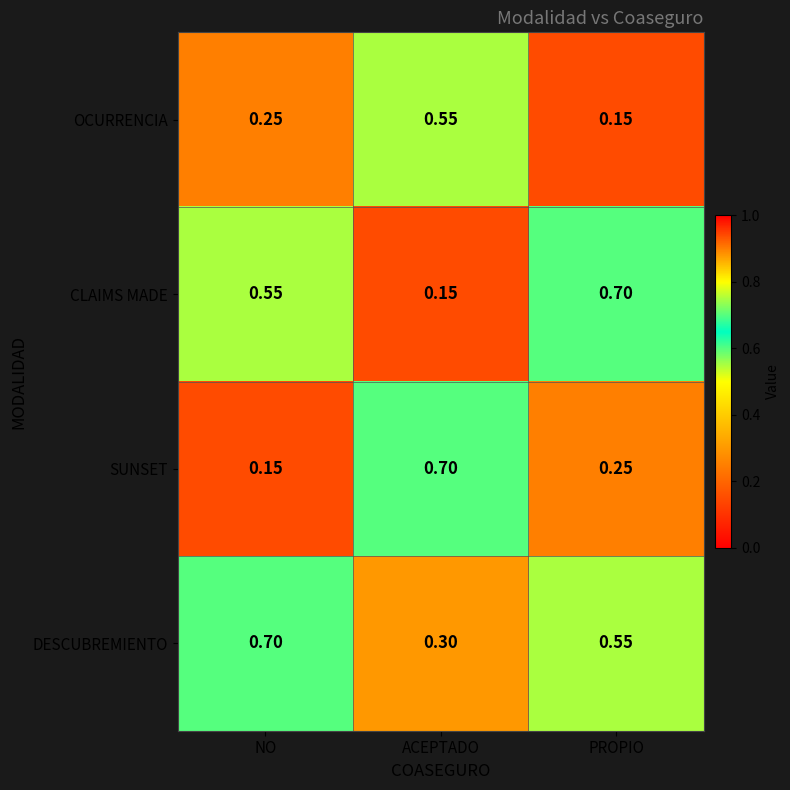

Which category has the lowest value in the CLAIMS MADE series?

ACEPTADO